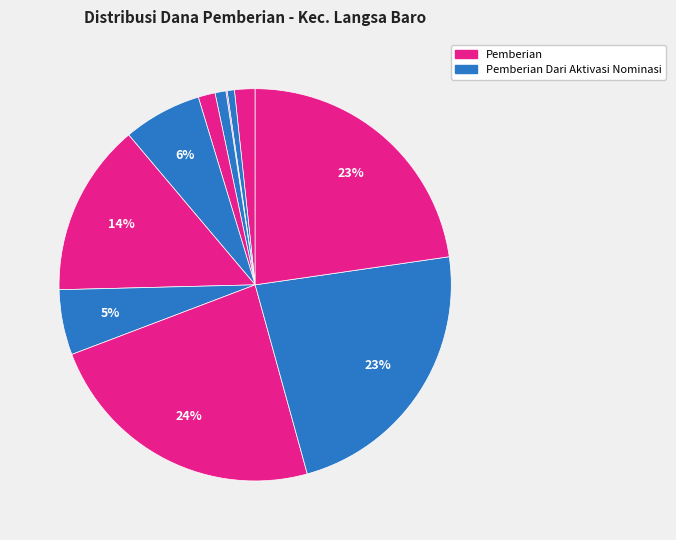

How many slices are in this pie chart?

11